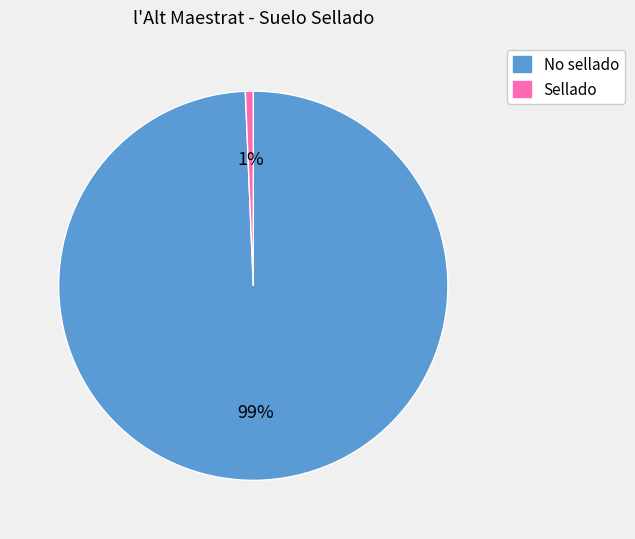

What percentage is the Sellado slice, to the nearest percent?

1%